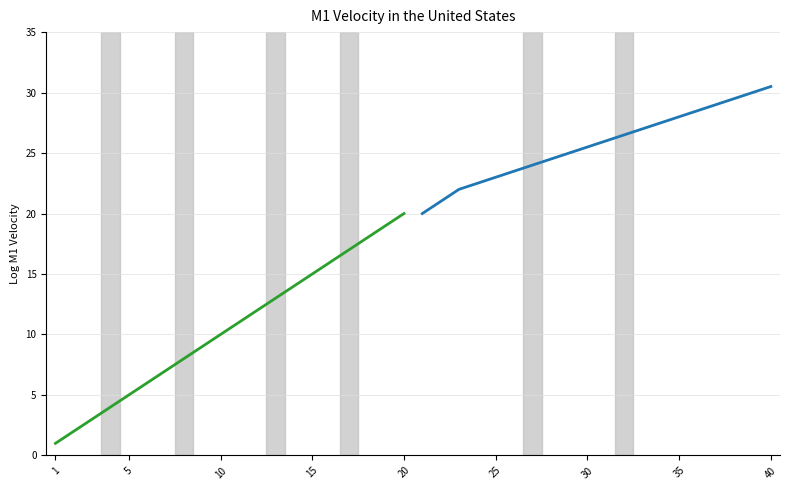

How many lines are shown in the chart?

2